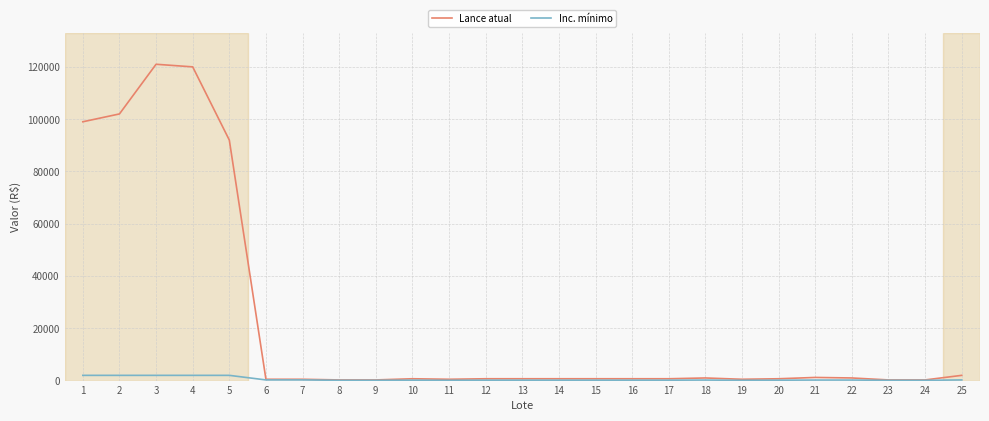

Is the value of Inc. mínimo at 6 greater than the value of Lance atual at 5?

No